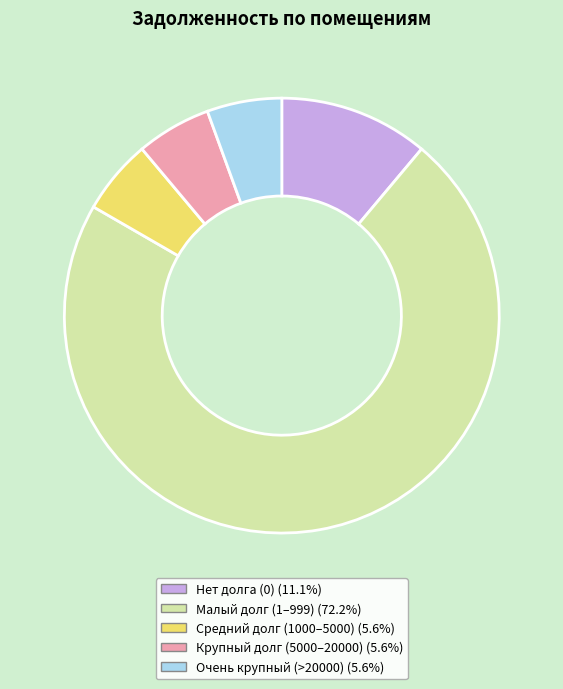

Is there any slice that represents more than half of the pie?

Yes